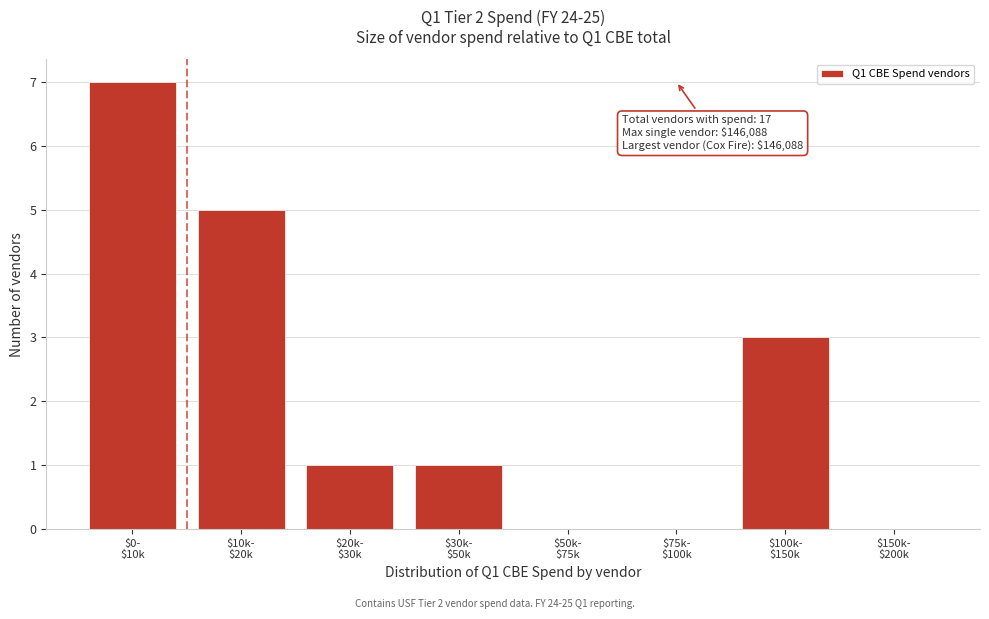

What is the sum of all values?

17